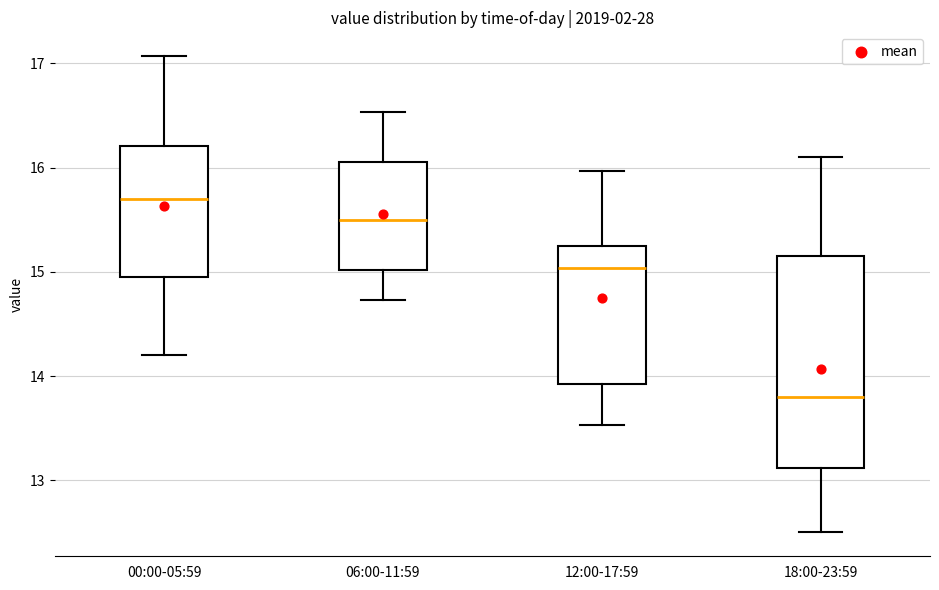

Where is the upper edge of the box for 00:00-05:59 on the y-axis? The values are not printed on the chart, so give them approximately, as read against the axis.

16.2